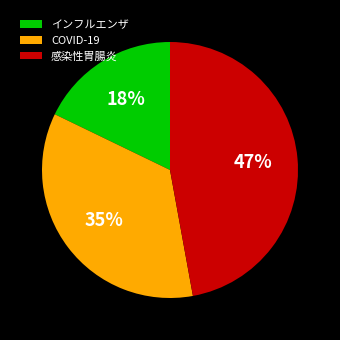

What is the ratio of the value at 感染性胃腸炎 to the value at インフルエンザ?

2.6